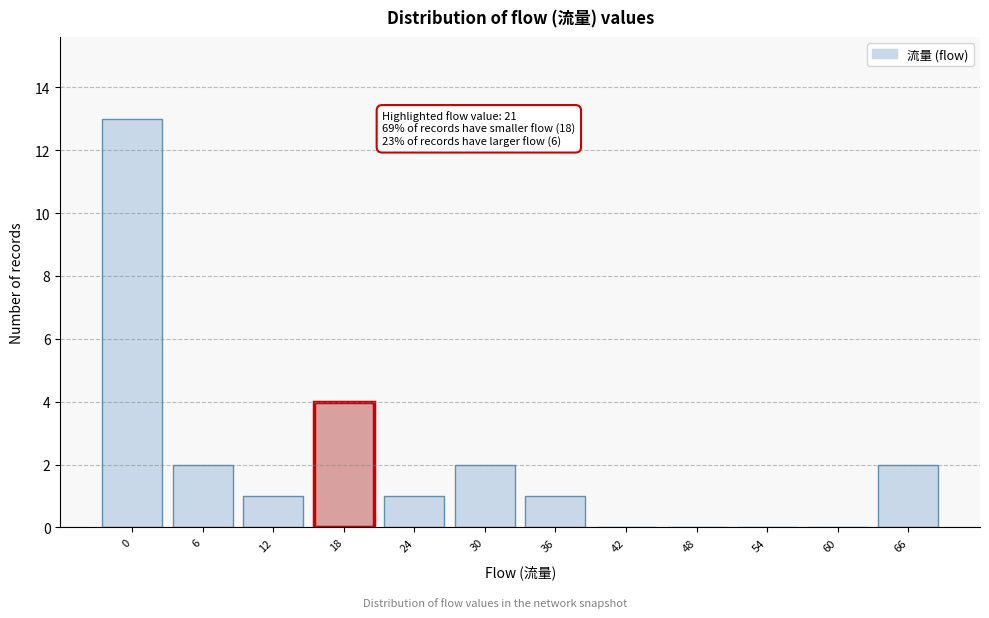

Reading left to right, what are all the values shown in this chart?

0=13	6=2	12=1	18=4	24=1	30=2	36=1	42=0	48=0	54=0	60=0	66=2